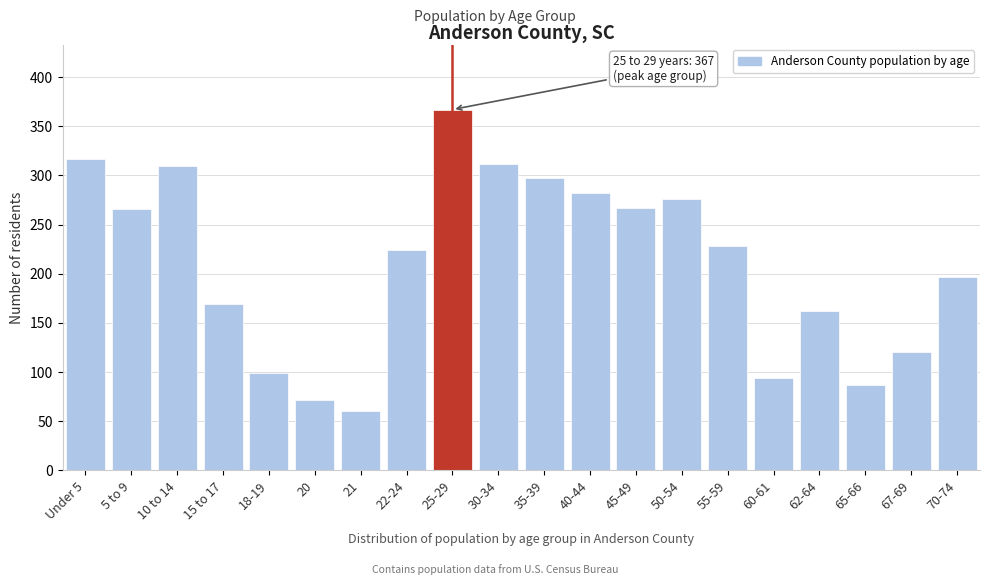

What is the value of the 4th bar from the left?

169